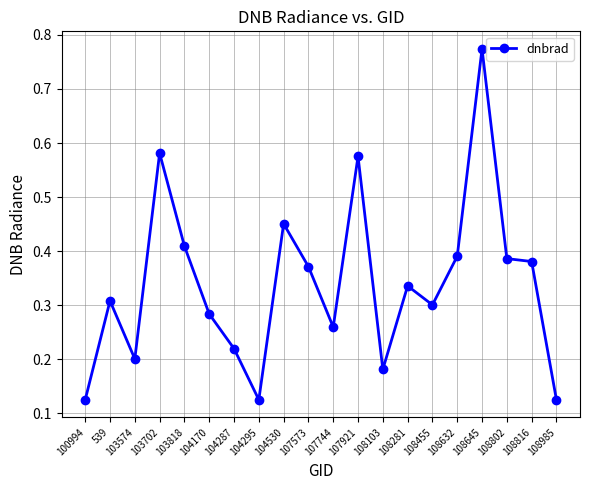

What is the change in value from 100994 to 103574?

+0.1